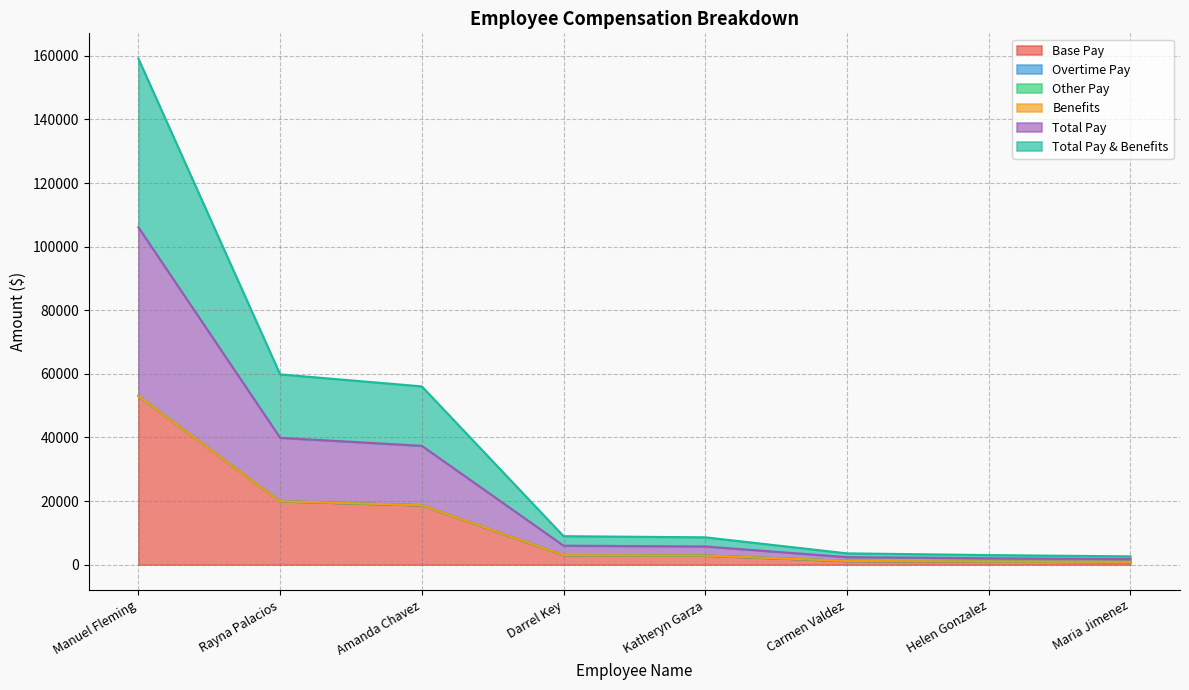

What is the sum of the Total Pay values at Helen Gonzalez and Rayna Palacios?

20951.7